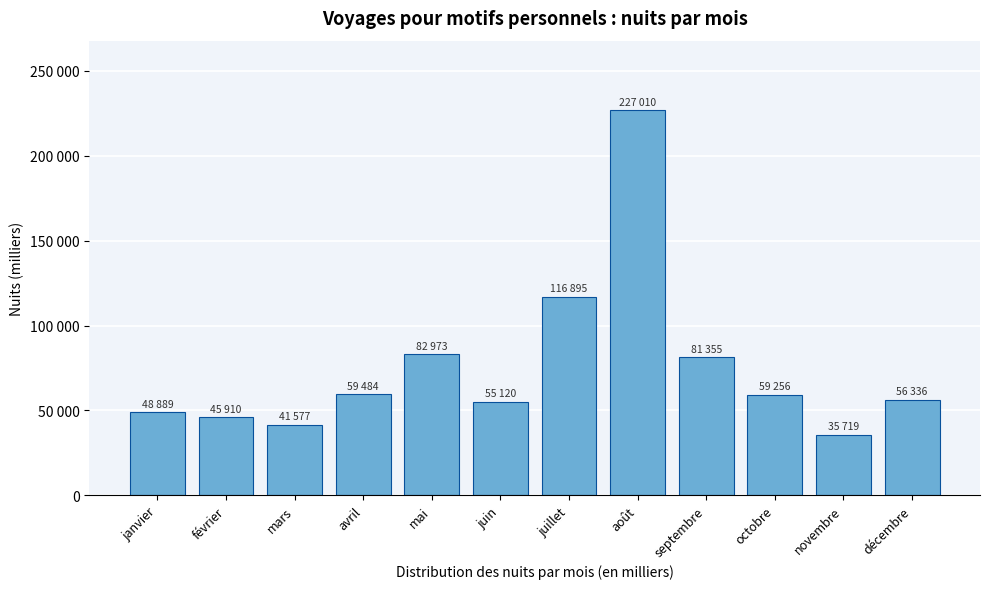

Are the bars horizontal?

No